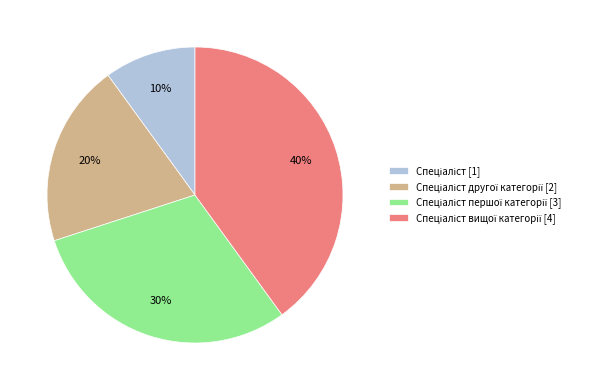

Does any single category account for the majority?

No